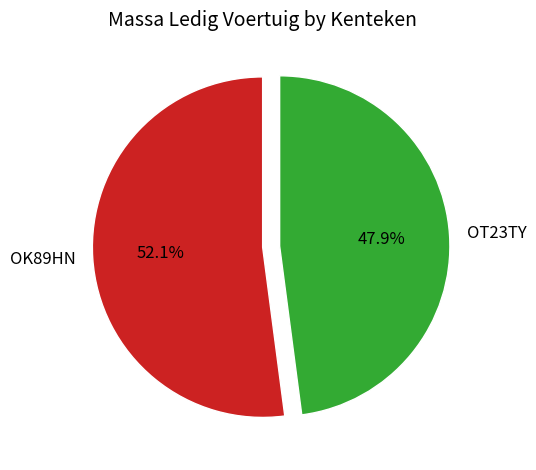

Which has a higher value, OK89HN or OT23TY?

OK89HN